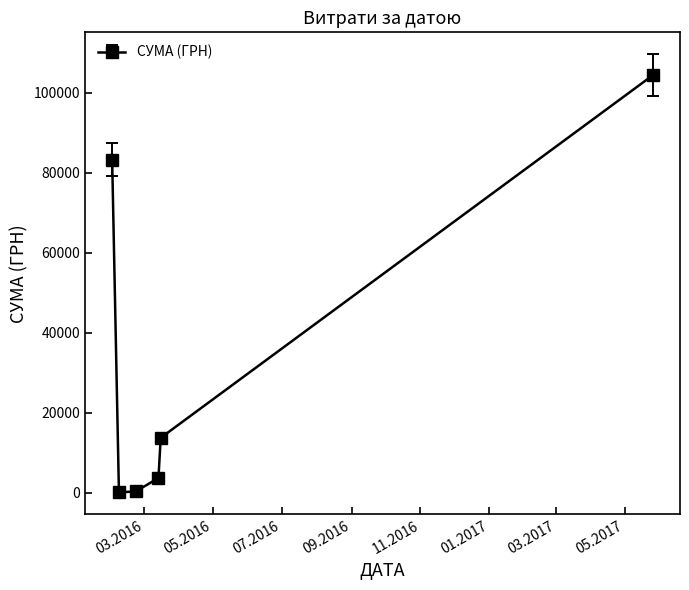

What is the difference between the maximum and second lowest values?

104034.7